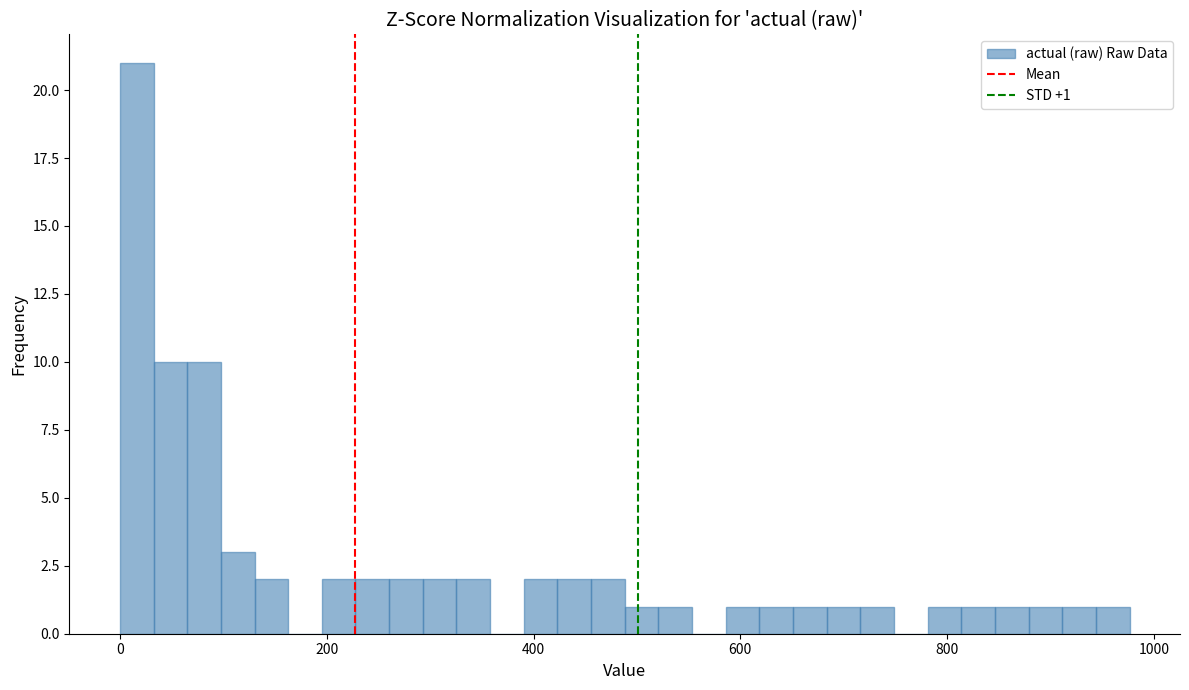

Read against the x-axis, roughly where is the centre of the tallest bar?

20